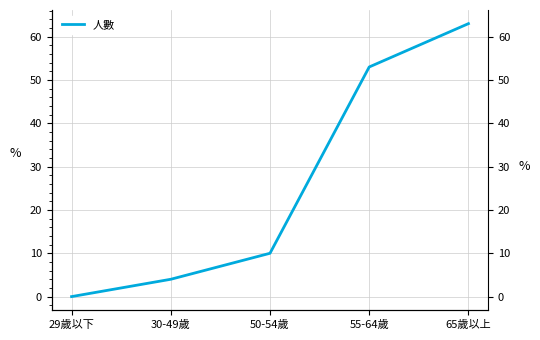

What is the value of the 3rd point from the left?

10